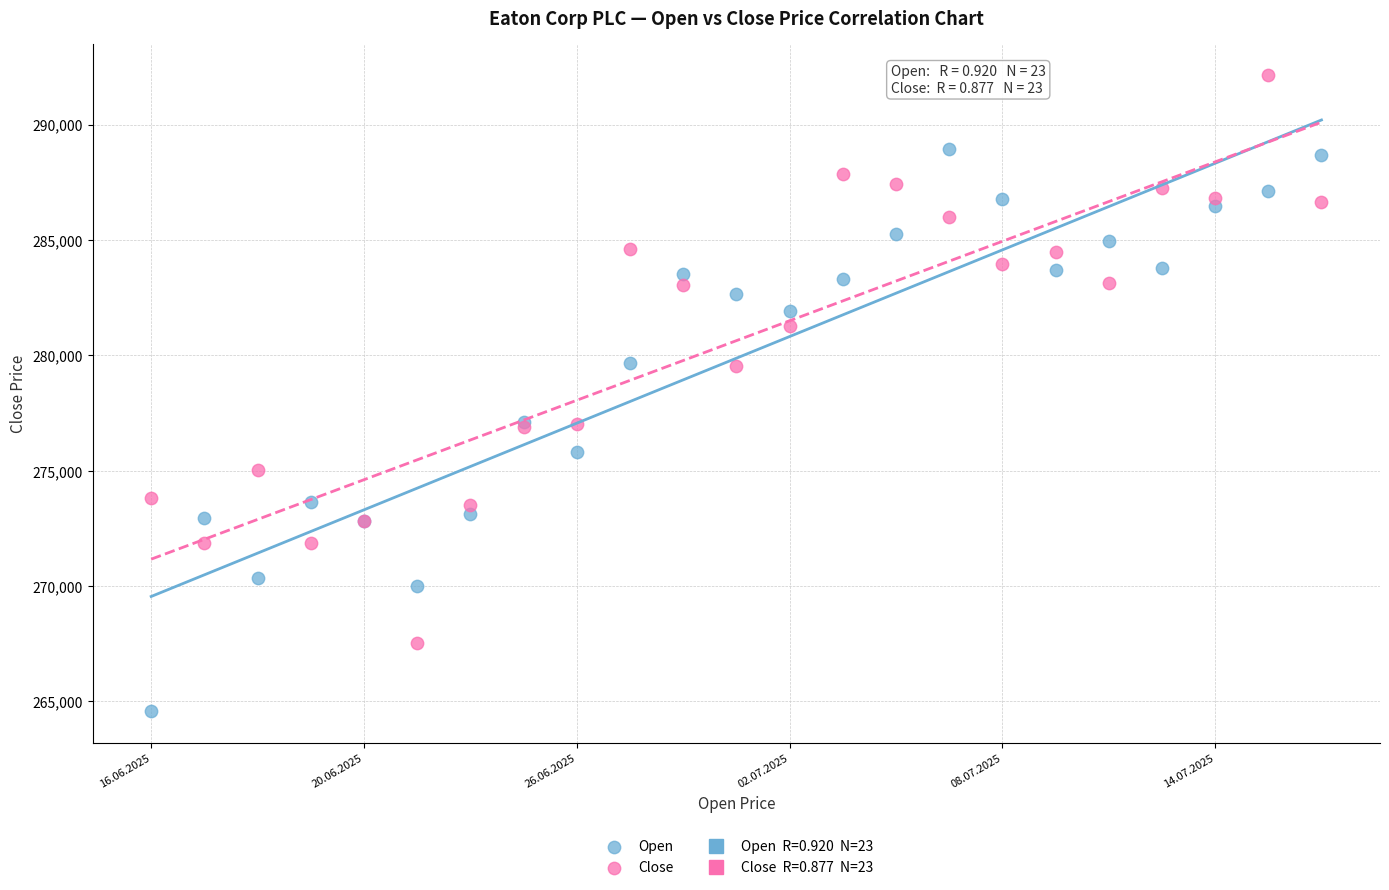

Which series contains the highest Y value?

Close